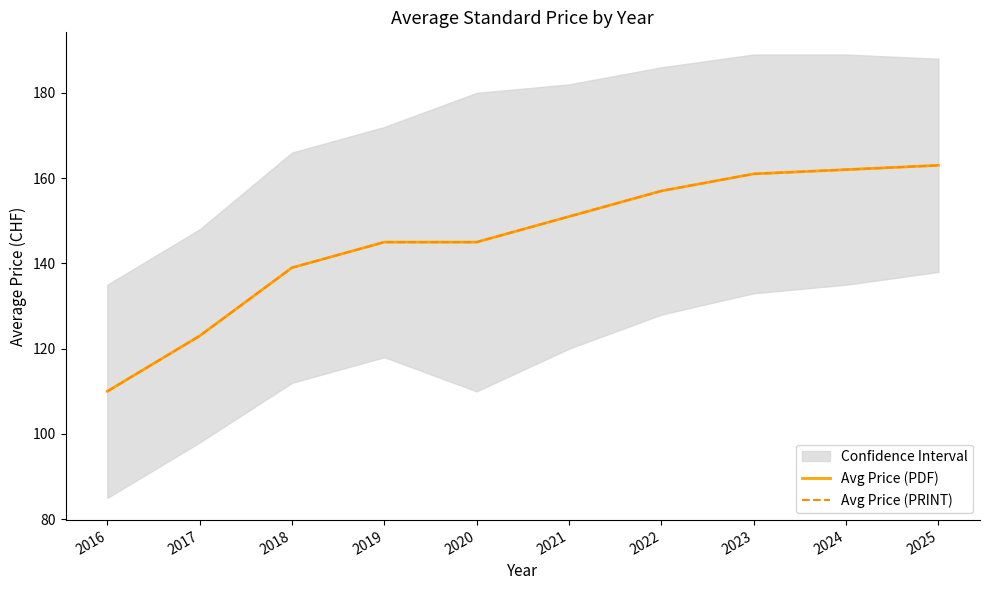

True or false: Avg Price (PDF) and Avg Price (PRINT) cross at least once.

False